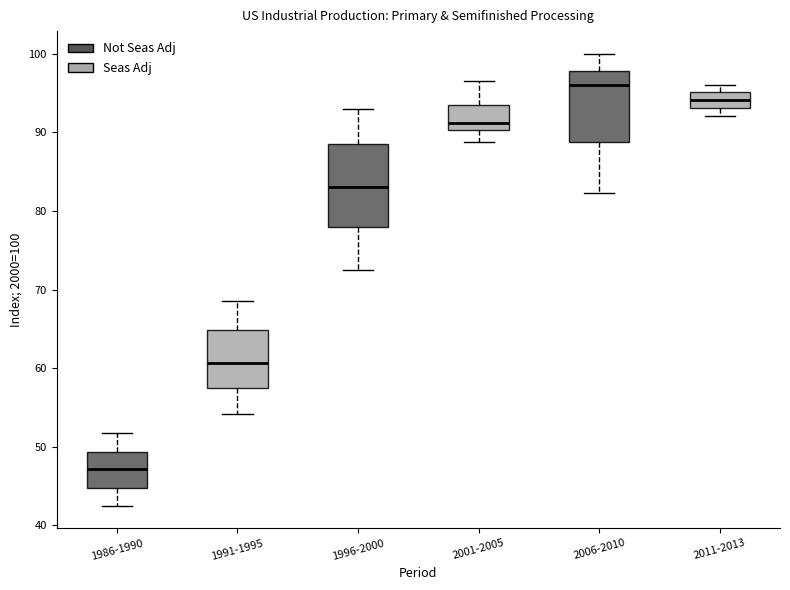

Which box is the tallest, from its lower edge to its upper edge?

1996-2000